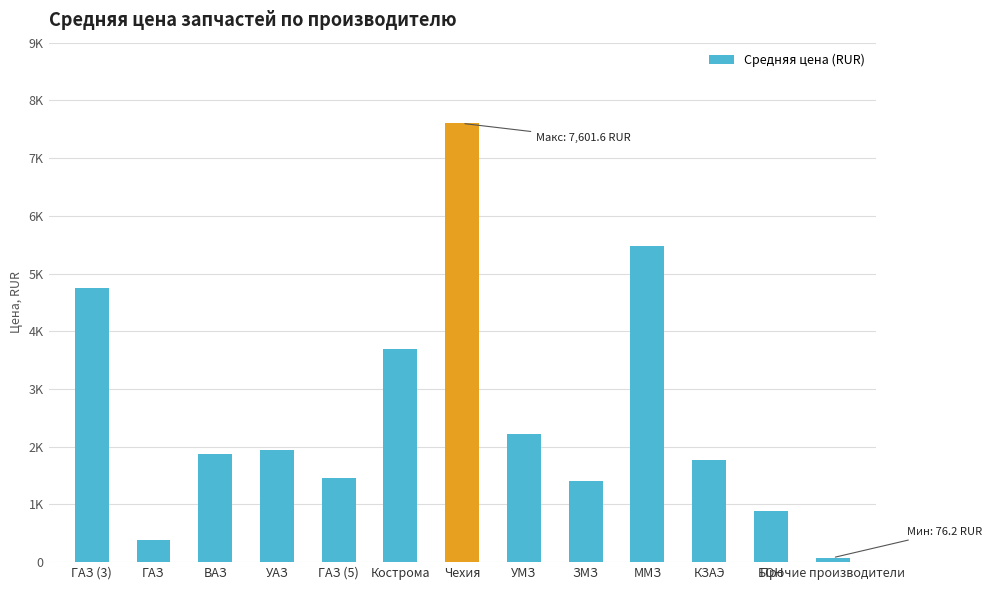

Between БОН and Чехия, which is larger?

Чехия